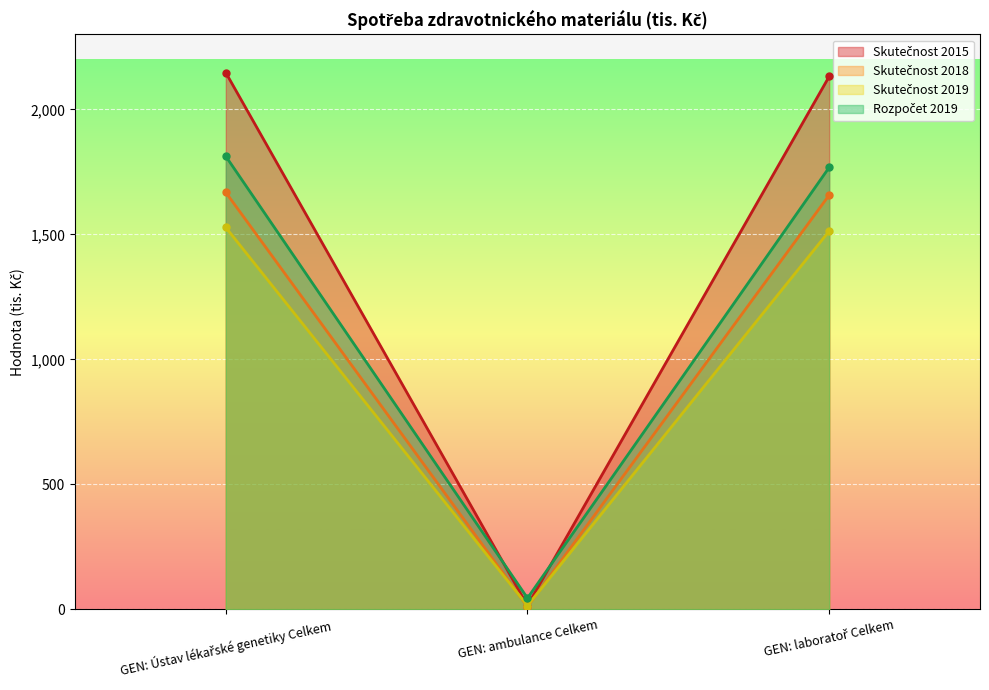

What is the greatest value displayed?

2147.0